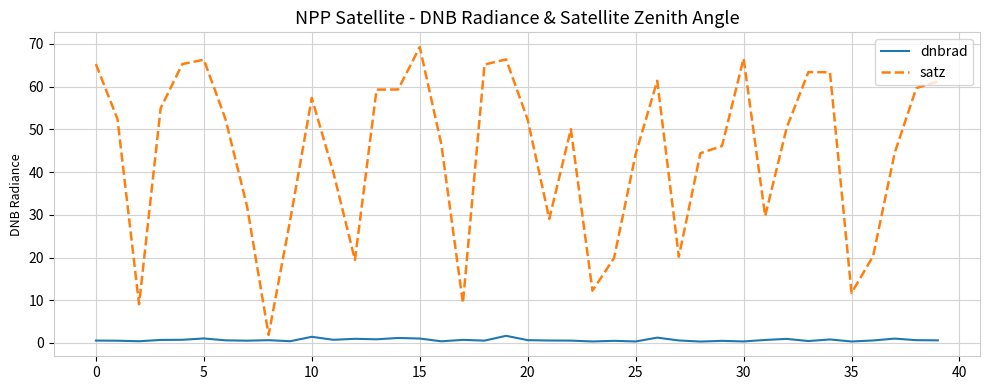

True or false: satz and dnbrad intersect in this chart.

False